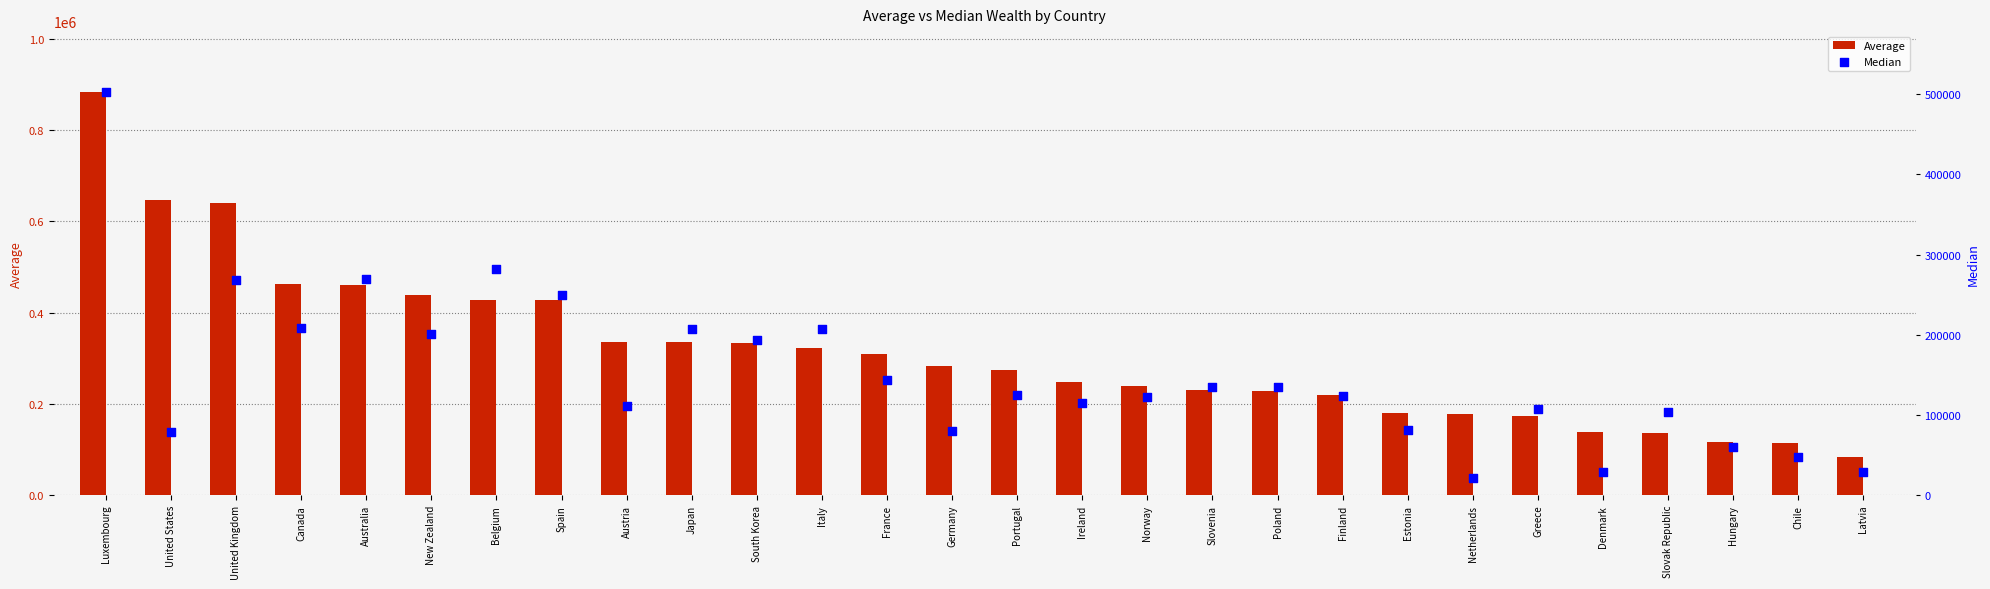

Which series reaches the maximum Y coordinate?

Average